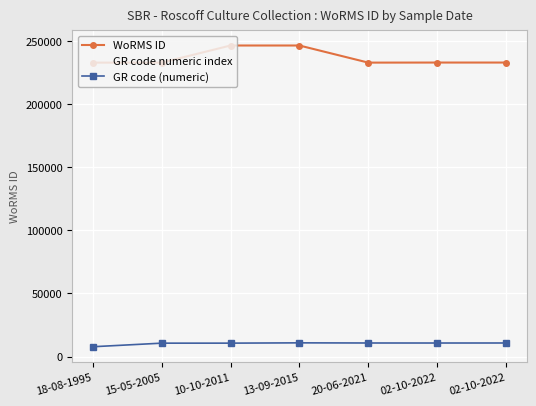

True or false: GR code numeric index and WoRMS ID intersect in this chart.

False